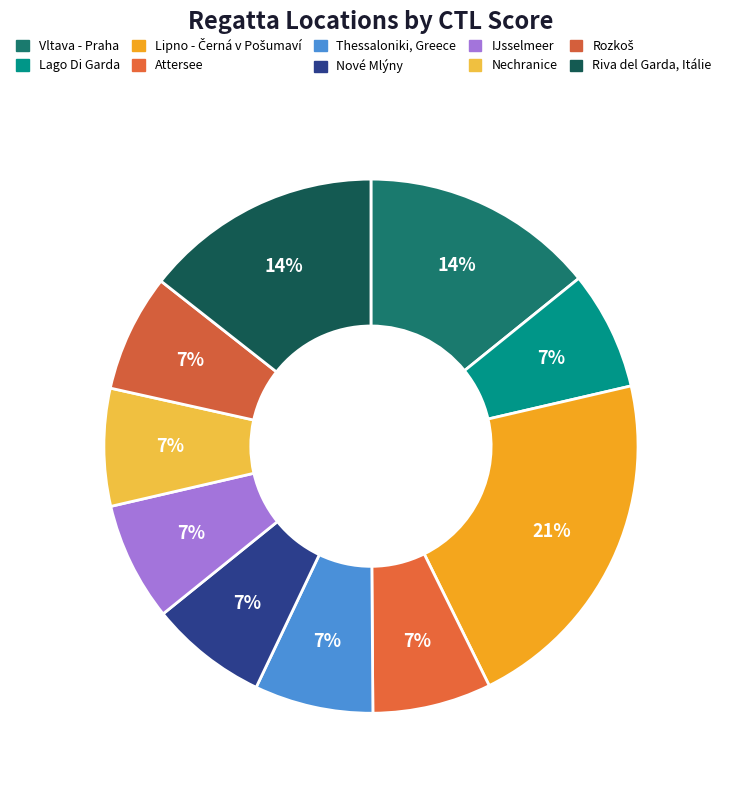

To the nearest percent, what is the average slice percentage?

10%